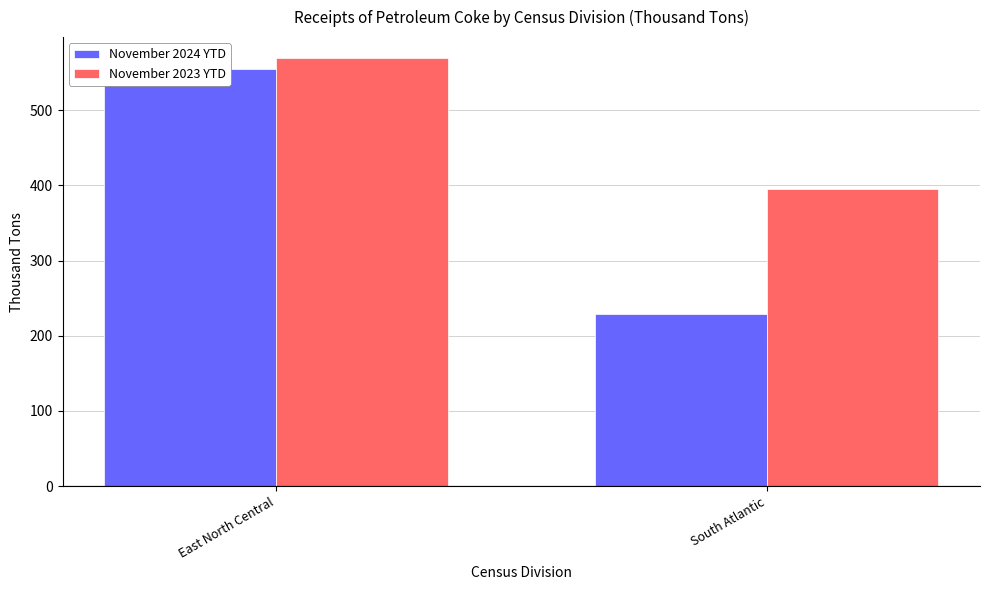

Rank the categories by November 2024 YTD value from lowest to highest.

South Atlantic, East North Central